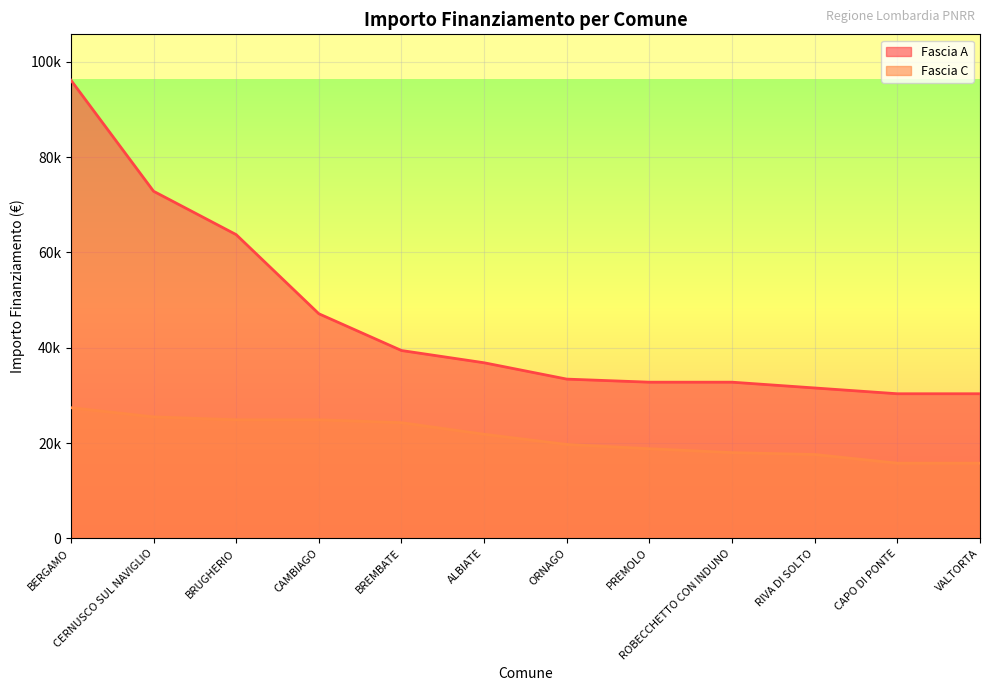

Reading left to right, what are all the values shown in this chart?

Fascia A: 96145	72840	63735	47135	39422	36851	33423	32778	32778	31564	30350	30350
Fascia C: 27424	25494	24887	24887	24280	21852	19711	18817	17997	17603	15782	15782